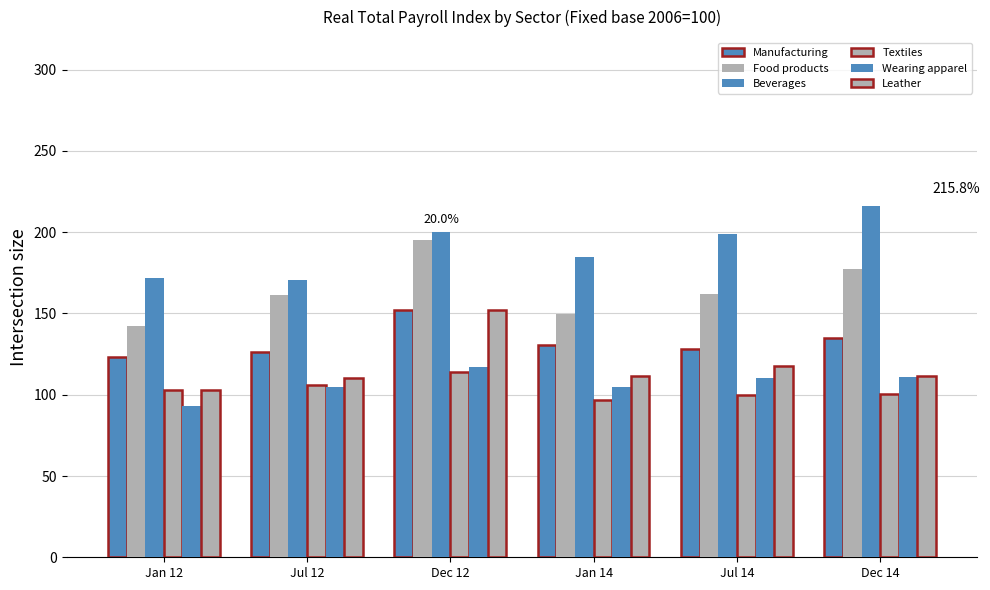

Reading left to right, extract all data points from this chart.

Manufacturing: Jan 12=123.0	Jul 12=126.4	Dec 12=152.3	Jan 14=130.7	Jul 14=127.9	Dec 14=134.7
Food products: Jan 12=142.5	Jul 12=161.3	Dec 12=195.4	Jan 14=149.4	Jul 14=161.9	Dec 14=177.5
Beverages: Jan 12=171.8	Jul 12=170.7	Dec 12=200.4	Jan 14=184.8	Jul 14=198.6	Dec 14=215.8
Textiles: Jan 12=103.0	Jul 12=106.0	Dec 12=113.7	Jan 14=96.7	Jul 14=100.0	Dec 14=100.4
Wearing apparel: Jan 12=93.0	Jul 12=104.8	Dec 12=117.1	Jan 14=104.8	Jul 14=110.5	Dec 14=110.6
Leather: Jan 12=103.2	Jul 12=110.1	Dec 12=152.2	Jan 14=111.3	Jul 14=117.5	Dec 14=111.5